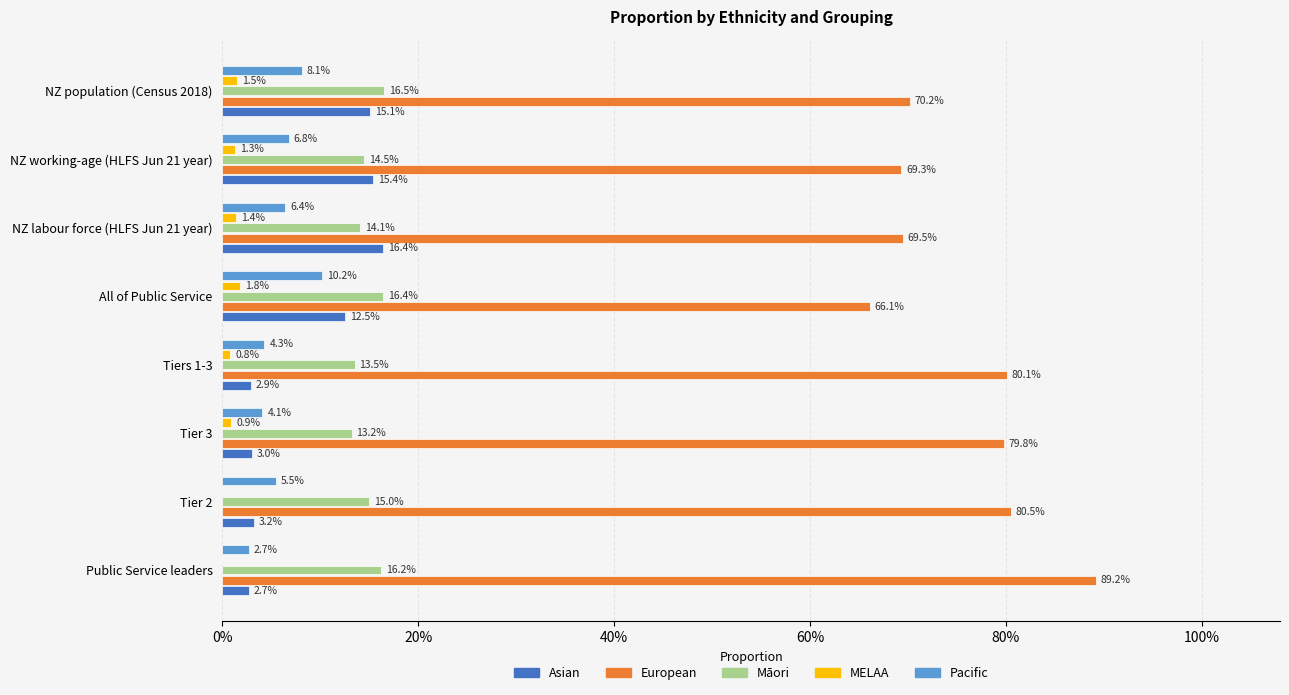

What are all the series names shown in the legend?

Asian, European, Māori, MELAA, Pacific